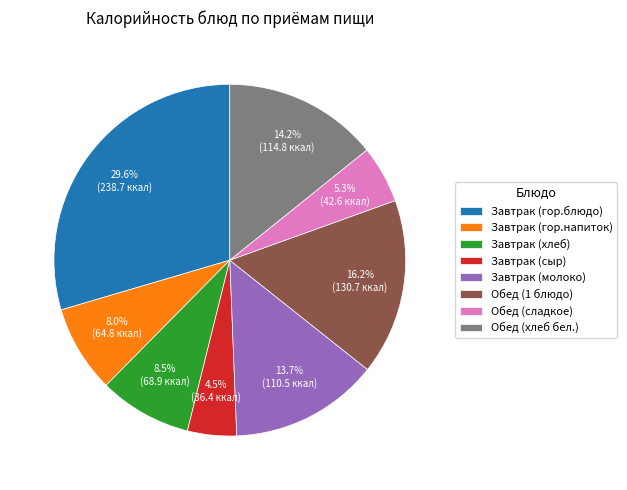

To the nearest percent, what is the difference between the largest and smallest slice percentages?

25%